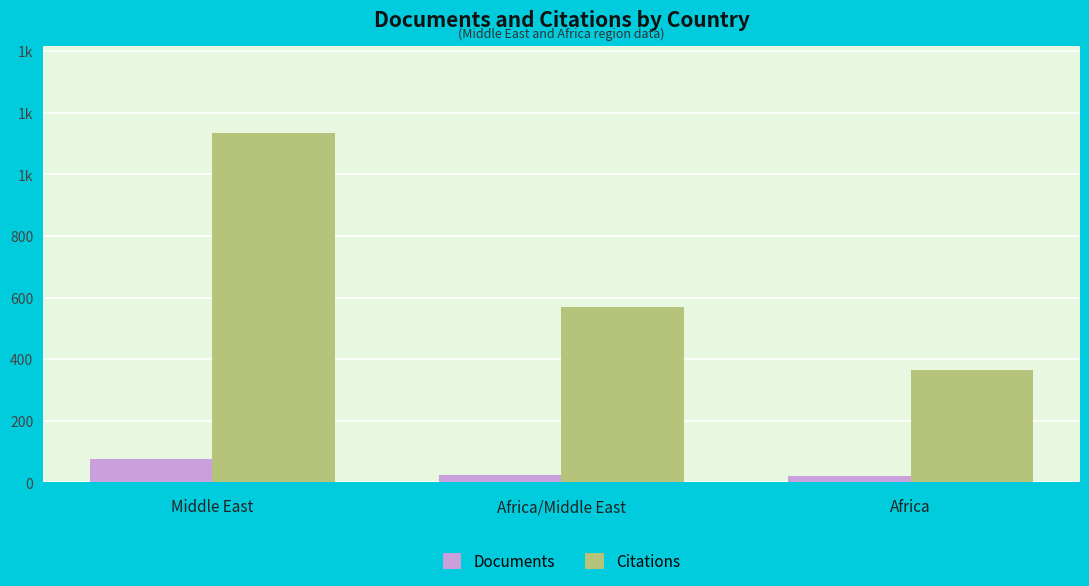

The Documents series shows 20 at Africa. True or false?

True